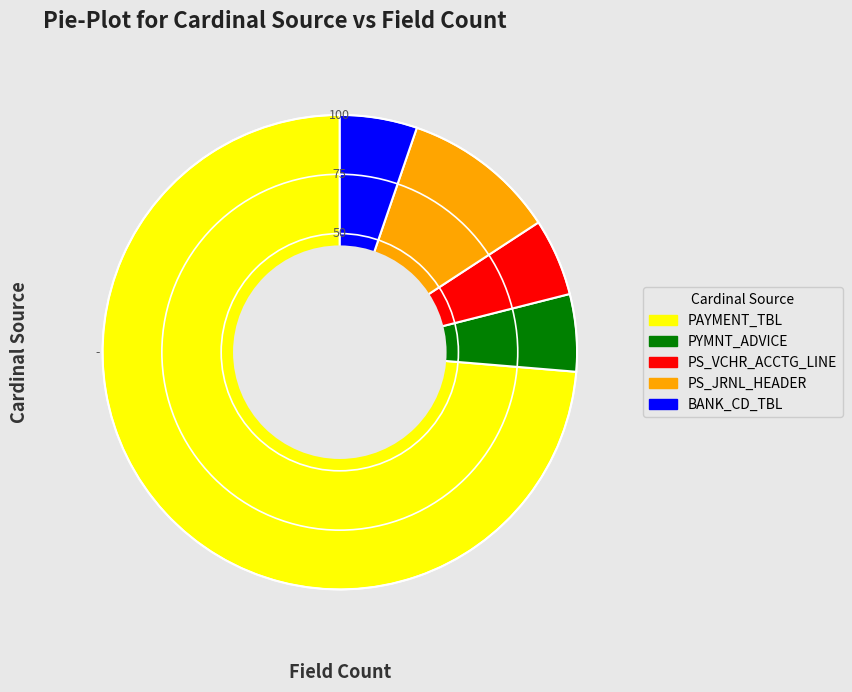

True or false: PS_VCHR_ACCTG_LINE accounts for 5% of the total.

True